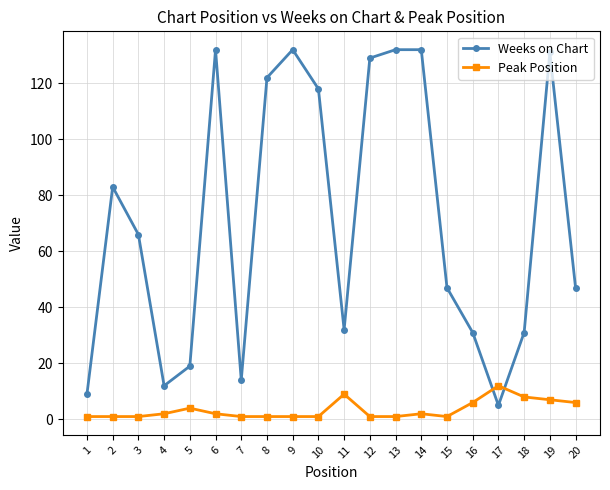

Reading left to right, what are all the values shown in this chart?

Weeks on Chart: 1=9	2=83	3=66	4=12	5=19	6=132	7=14	8=122	9=132	10=118	11=32	12=129	13=132	14=132	15=47	16=31	17=5	18=31	19=131	20=47
Peak Position: 1=1	2=1	3=1	4=2	5=4	6=2	7=1	8=1	9=1	10=1	11=9	12=1	13=1	14=2	15=1	16=6	17=12	18=8	19=7	20=6